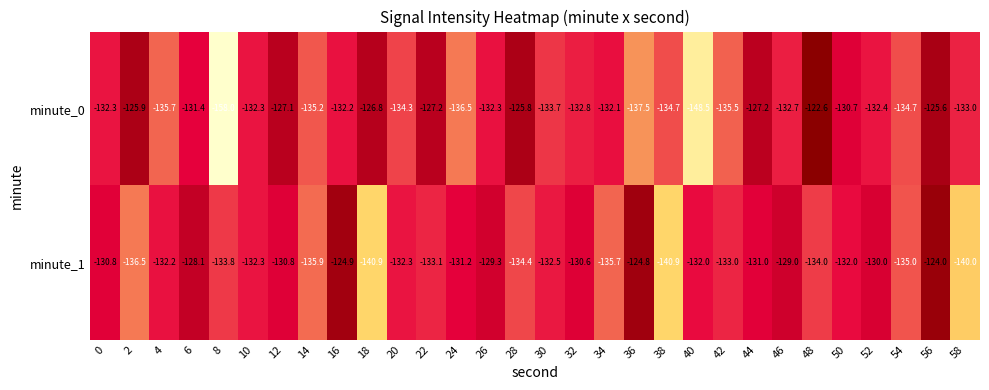

The minute_0 series shows -53.5 at 14. True or false?

False